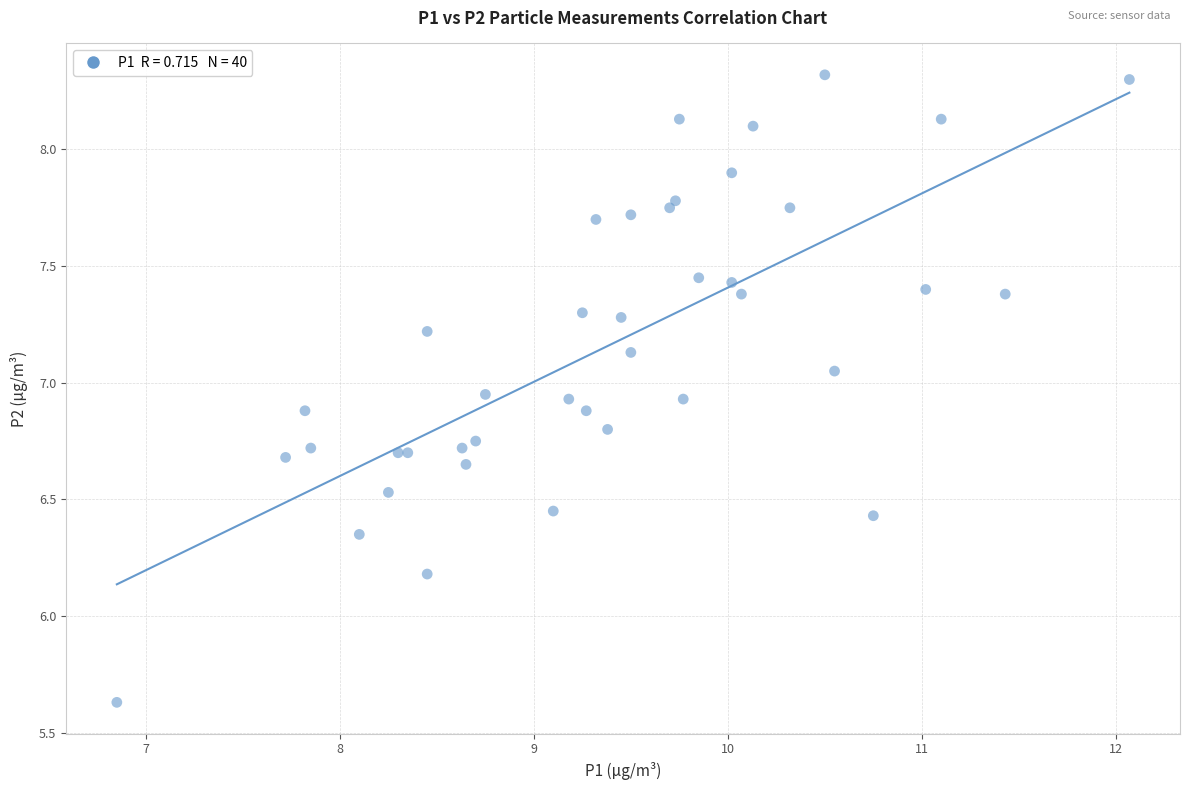

What Y value in the scatter plot is closest to 6?

6.2